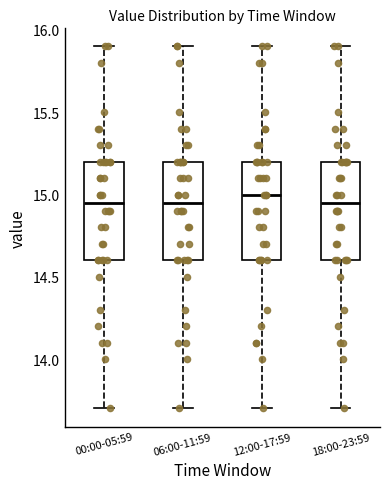

Reading left to right, transcribe this box plot: for each box, give where its median line is, the range the box spans, and where its two whiskers end, as read against the y-axis. The values are not printed on the chart, so give them approximately, as read against the axis.

00:00-05:59: median 14.95, box 14.60 to 15.20, whiskers 13.70 to 15.90
06:00-11:59: median 14.95, box 14.60 to 15.20, whiskers 13.70 to 15.90
12:00-17:59: median 15.00, box 14.60 to 15.20, whiskers 13.70 to 15.90
18:00-23:59: median 14.95, box 14.60 to 15.20, whiskers 13.70 to 15.90